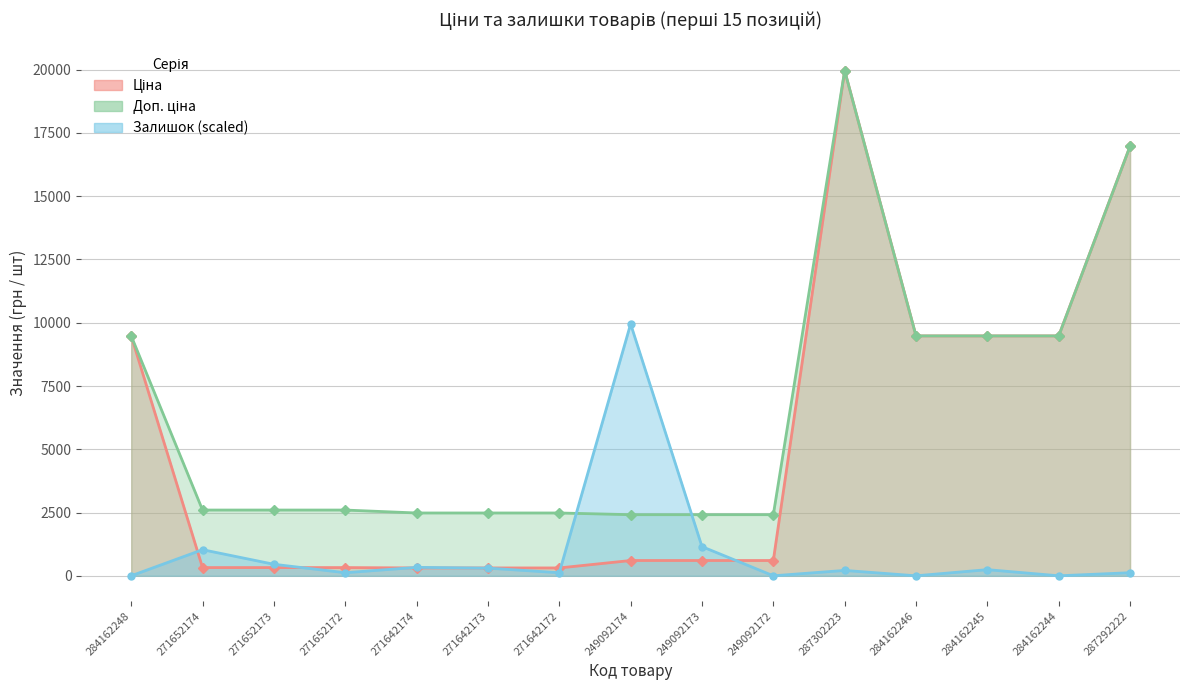

Reading left to right, transcribe all the data shown in this chart.

Ціна: 9480.1	324.8	324.8	324.8	310.3	310.3	310.3	603.7	603.7	603.7	19964.2	9480.1	9480.1	9480.1	16976.3
Доп. ціна: 9480.1	2598.3	2598.3	2598.3	2482.4	2482.4	2482.4	2414.8	2414.8	2414.8	19964.2	9480.1	9480.1	9480.1	16976.3
Залишок: 0.0	1031.6	455.1	121.4	333.7	303.4	121.4	9951.7	1152.9	0.0	212.4	0.0	242.7	0.0	121.4